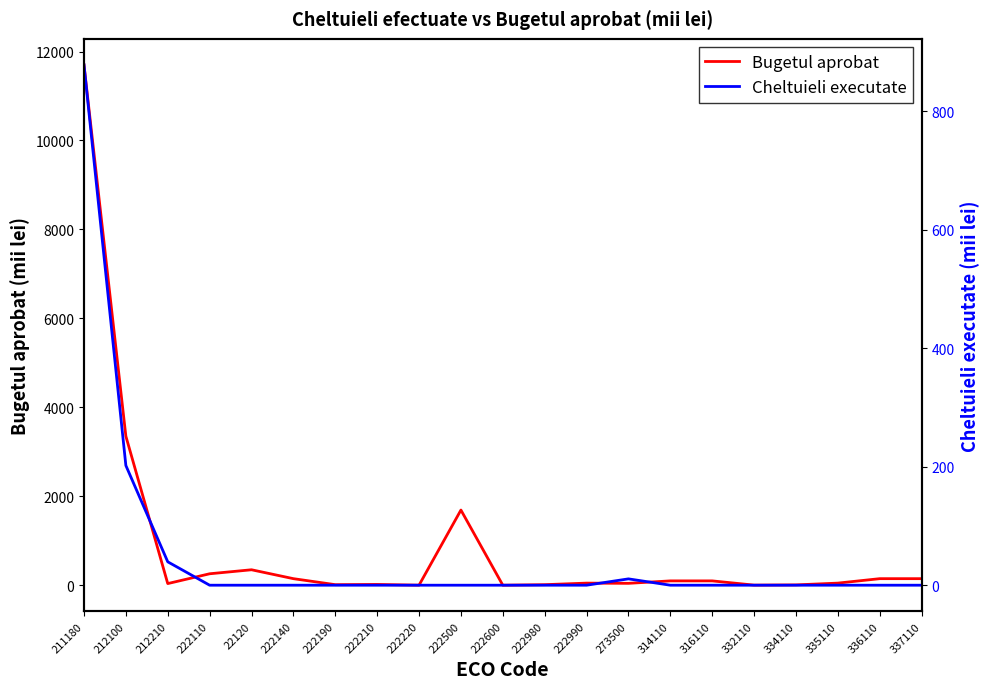

What is the total value across all series at 316110?

100.0